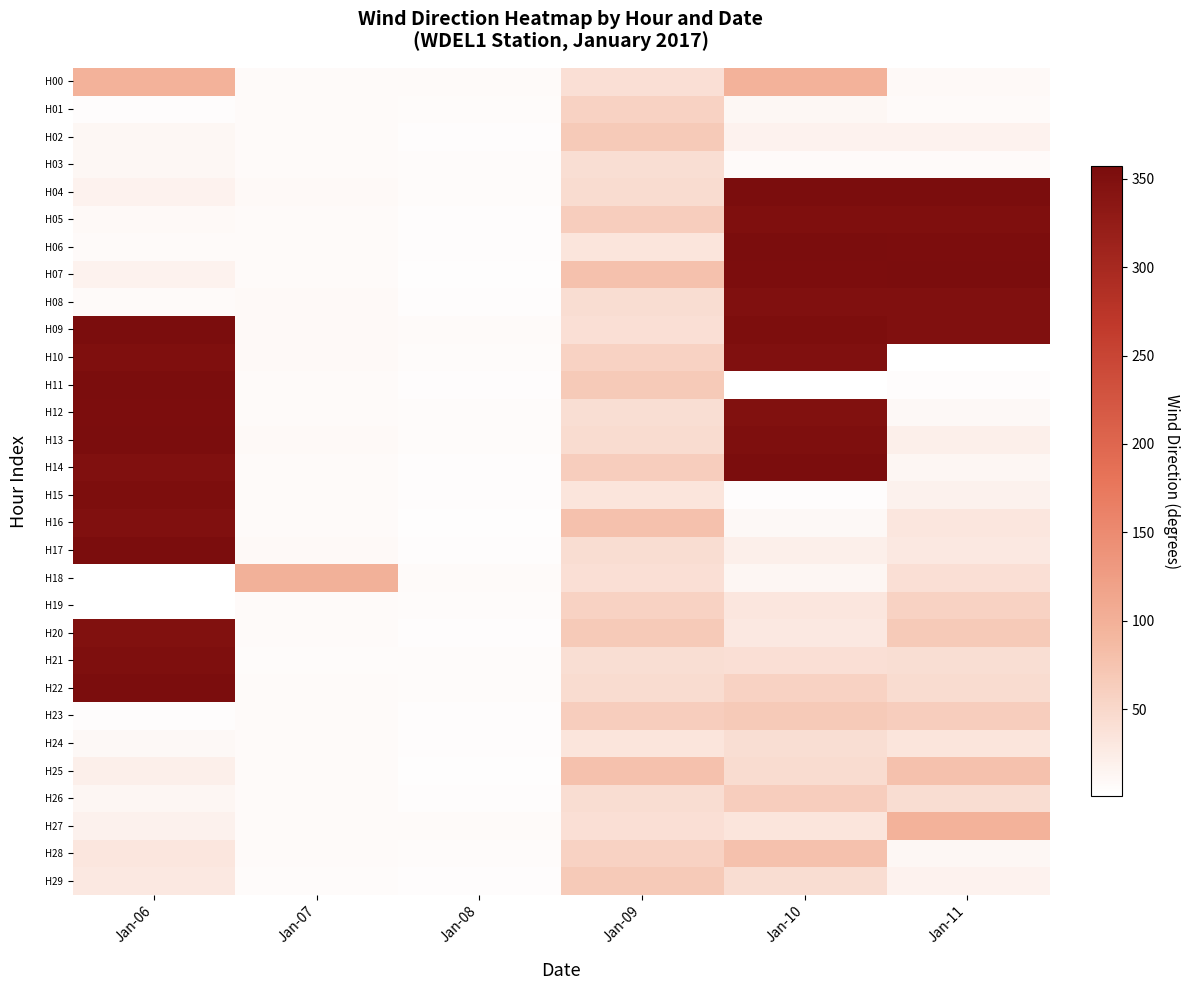

What is the maximum value shown in the chart?

357.0